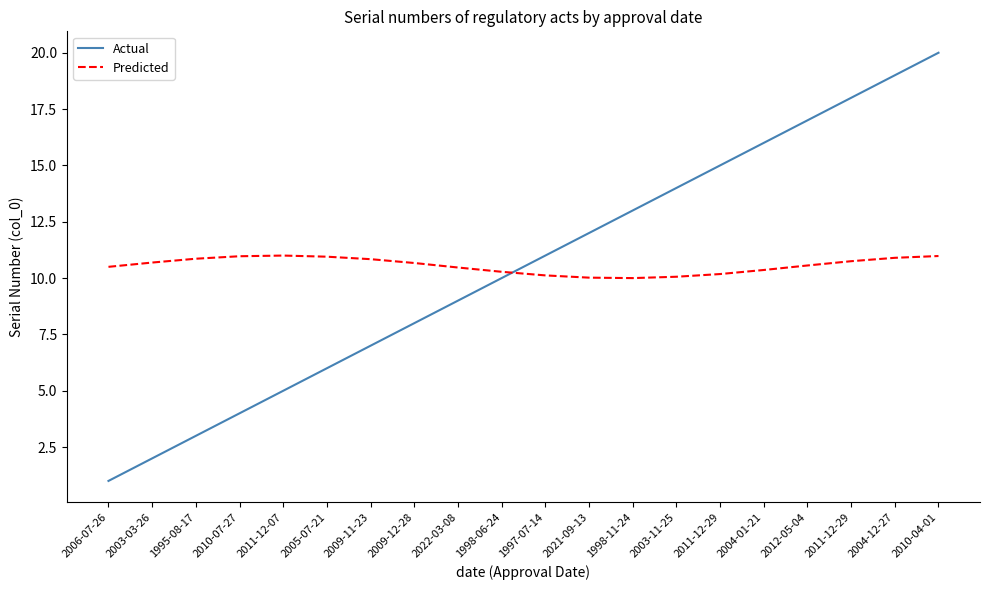

Is it true that Predicted equals 13.8 at 2022-03-08?

False